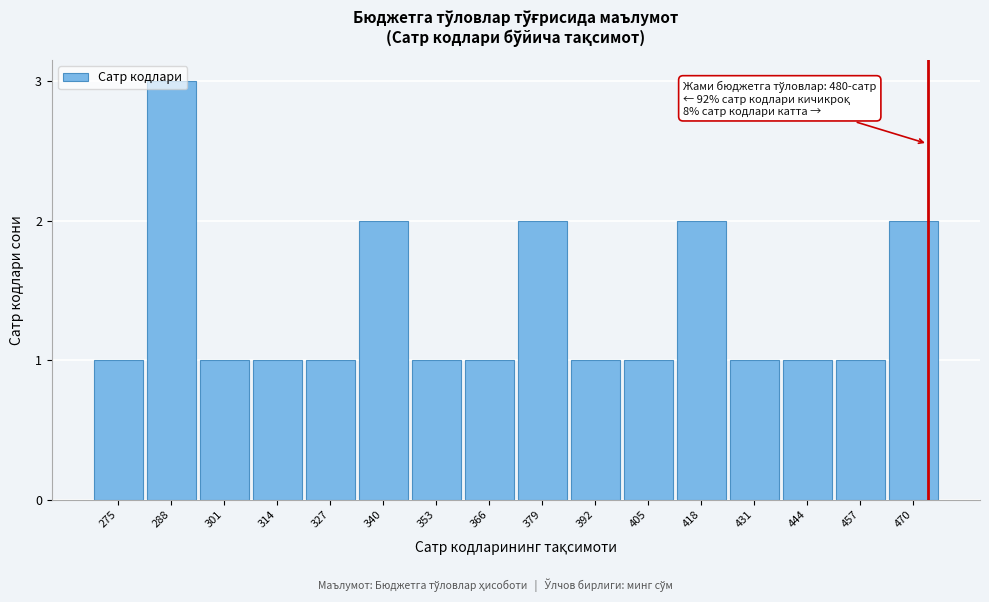

What is the value of the 7th bar from the left?

1